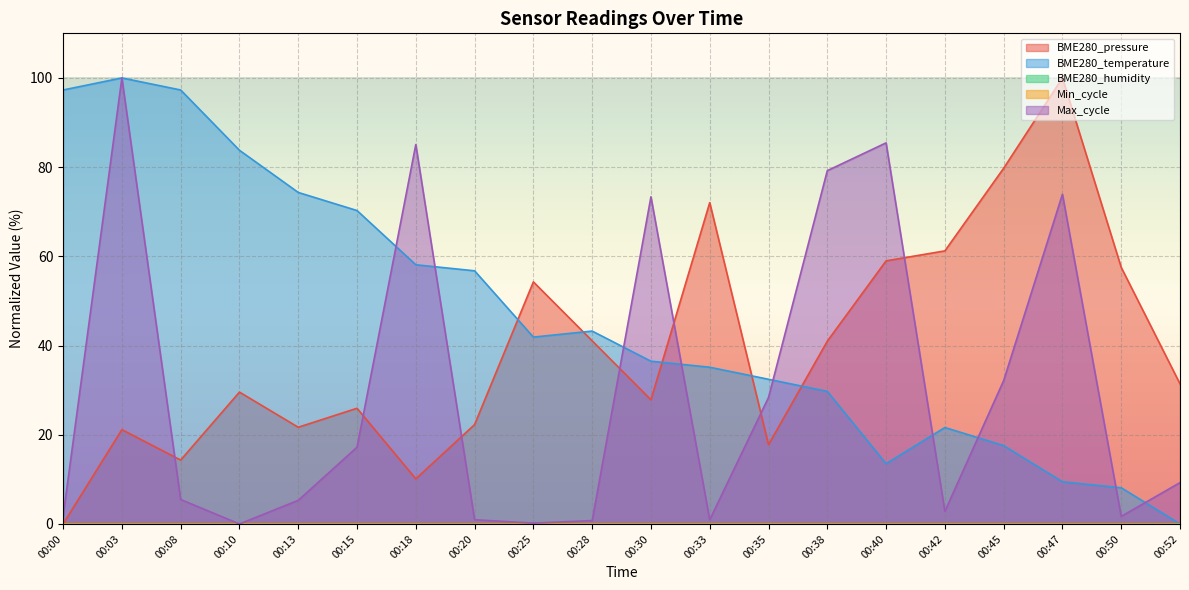

Reading left to right, what are all the values shown in this chart?

BME280_pressure: 00:00=0.0	00:03=21.1	00:08=14.3	00:10=29.6	00:13=21.7	00:15=25.9	00:18=10.1	00:20=22.3	00:25=54.3	00:28=41.1	00:30=27.8	00:33=72.0	00:35=17.8	00:38=41.0	00:40=59.0	00:42=61.2	00:45=79.7	00:47=100.0	00:50=57.5	00:52=31.4
BME280_temperature: 00:00=97.3	00:03=100.0	00:08=97.3	00:10=83.8	00:13=74.3	00:15=70.3	00:18=58.1	00:20=56.8	00:25=41.9	00:28=43.2	00:30=36.5	00:33=35.1	00:35=32.4	00:38=29.7	00:40=13.5	00:42=21.6	00:45=17.6	00:47=9.5	00:50=8.1	00:52=0.0
Max_cycle: 00:00=1.7	00:03=100.0	00:08=5.5	00:10=0.0	00:13=5.3	00:15=17.2	00:18=85.1	00:20=0.9	00:25=0.2	00:28=0.8	00:30=73.3	00:33=0.9	00:35=28.4	00:38=79.2	00:40=85.4	00:42=2.8	00:45=32.1	00:47=73.9	00:50=1.7	00:52=9.3